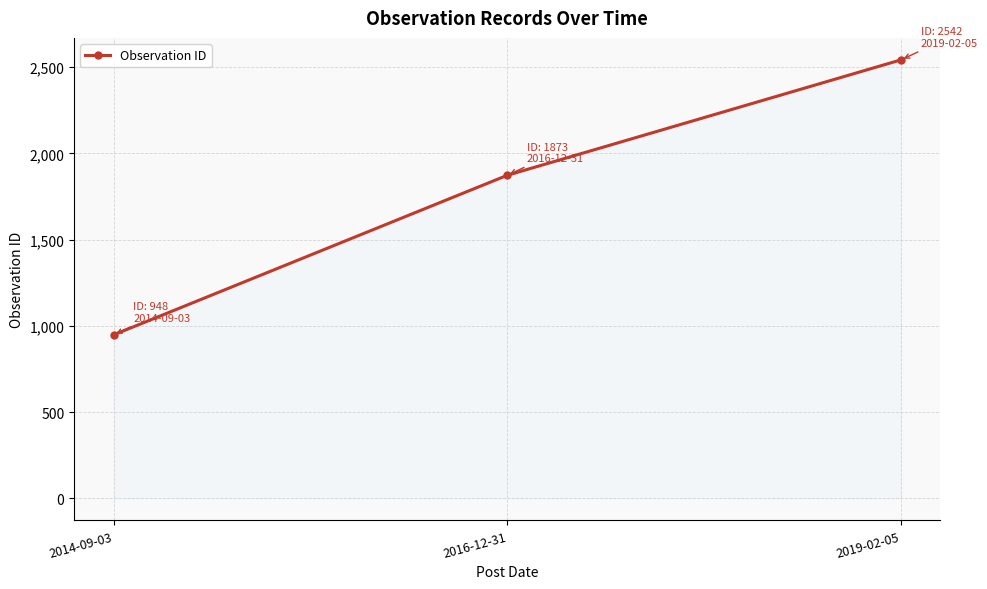

What is the sum of the values at 2016-12-31 and 2014-09-03?

2821